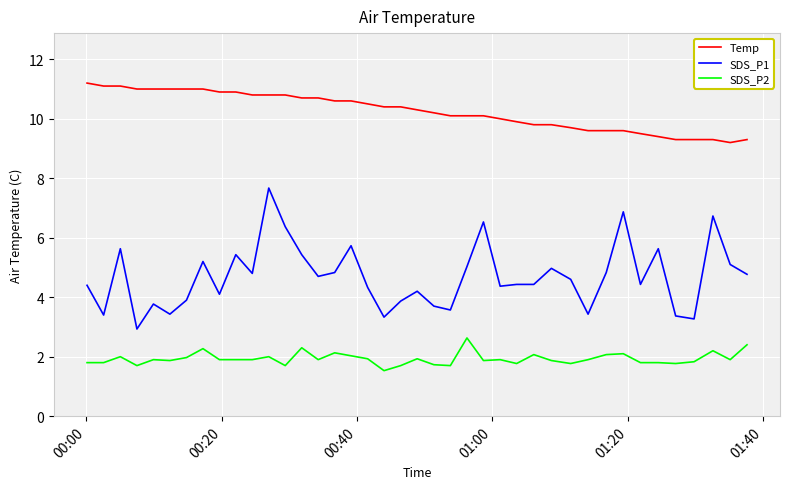

True or false: SDS_P2 and Temp intersect in this chart.

False